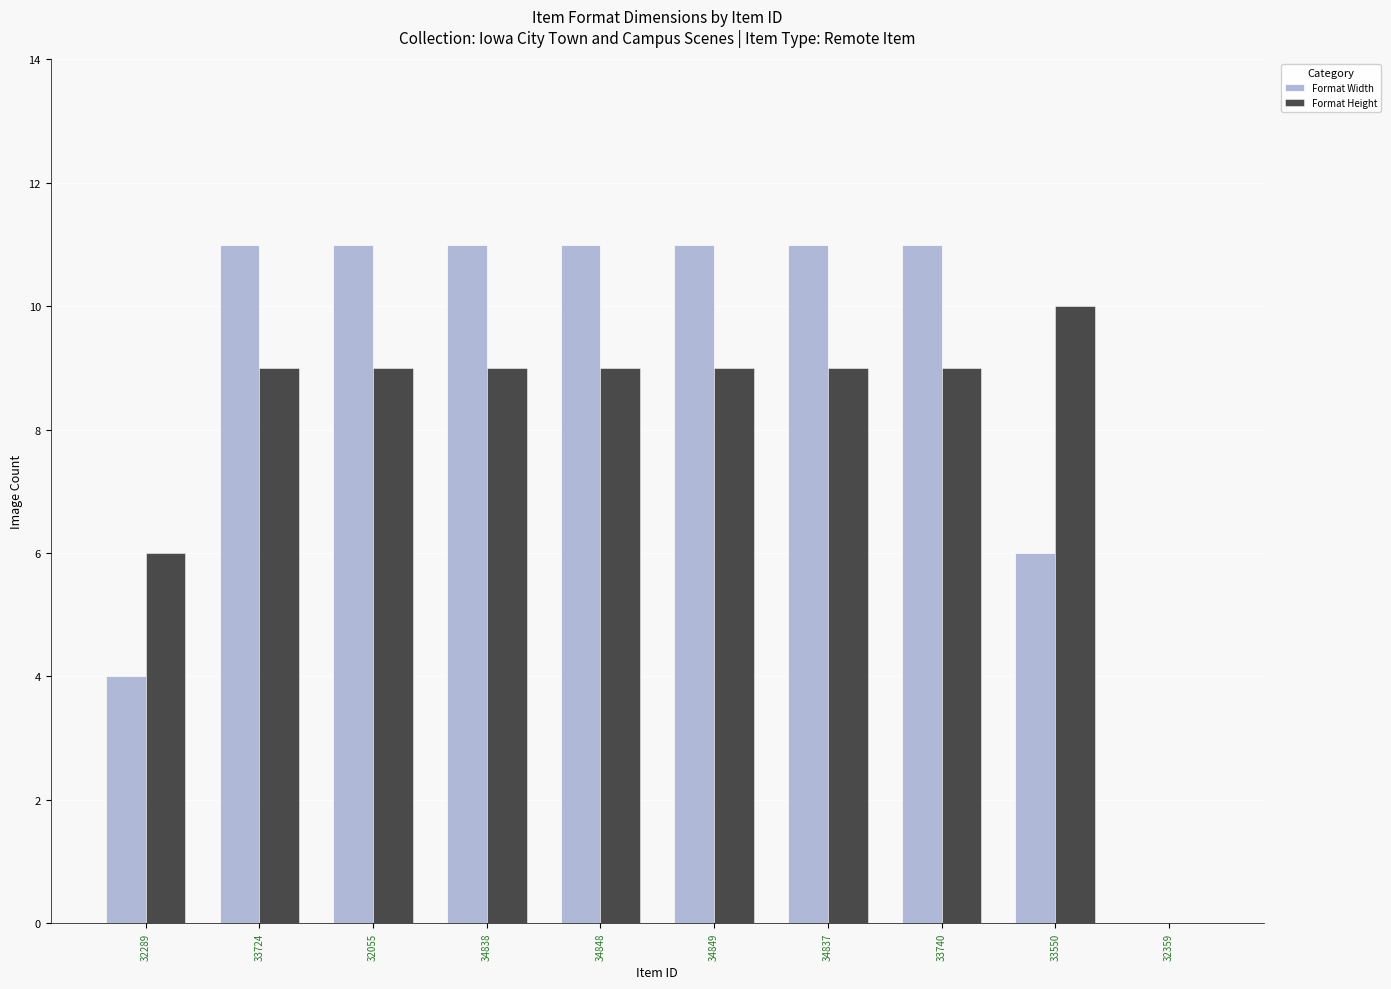

What is the total value across all series at 34838?

20